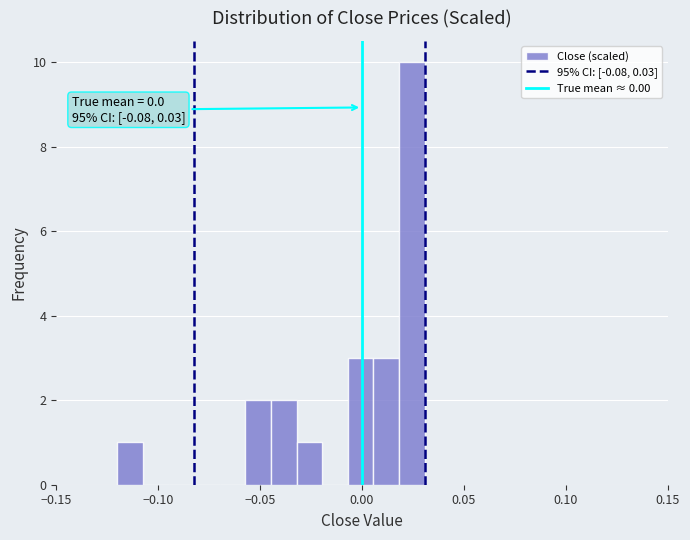

Read against the x-axis, roughly where is the centre of the tallest bar?

0.025